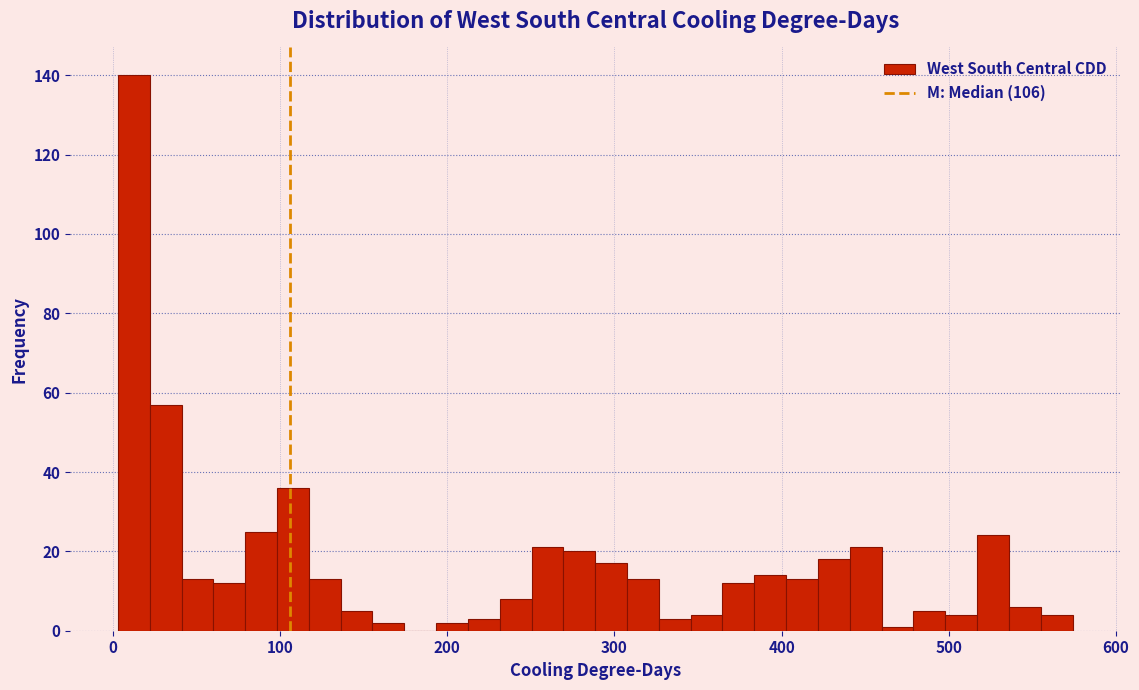

Around what value on the x-axis is the tallest bar? Give the approximate position of its centre, as read against the axis.

10